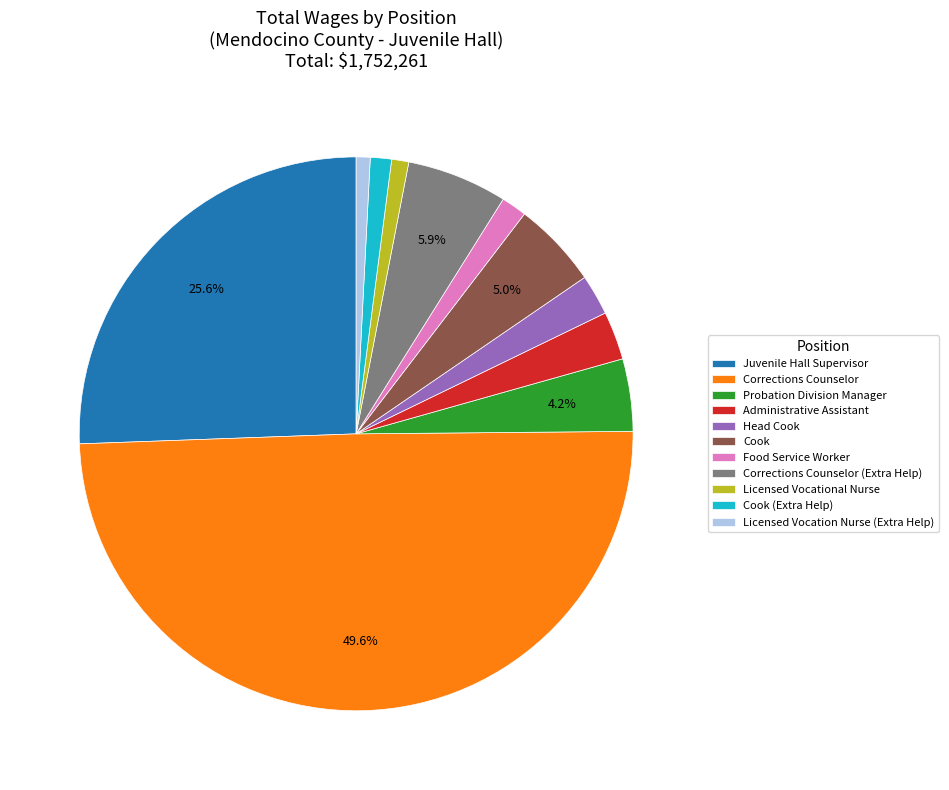

Which category has the biggest portion of the pie?

Corrections Counselor